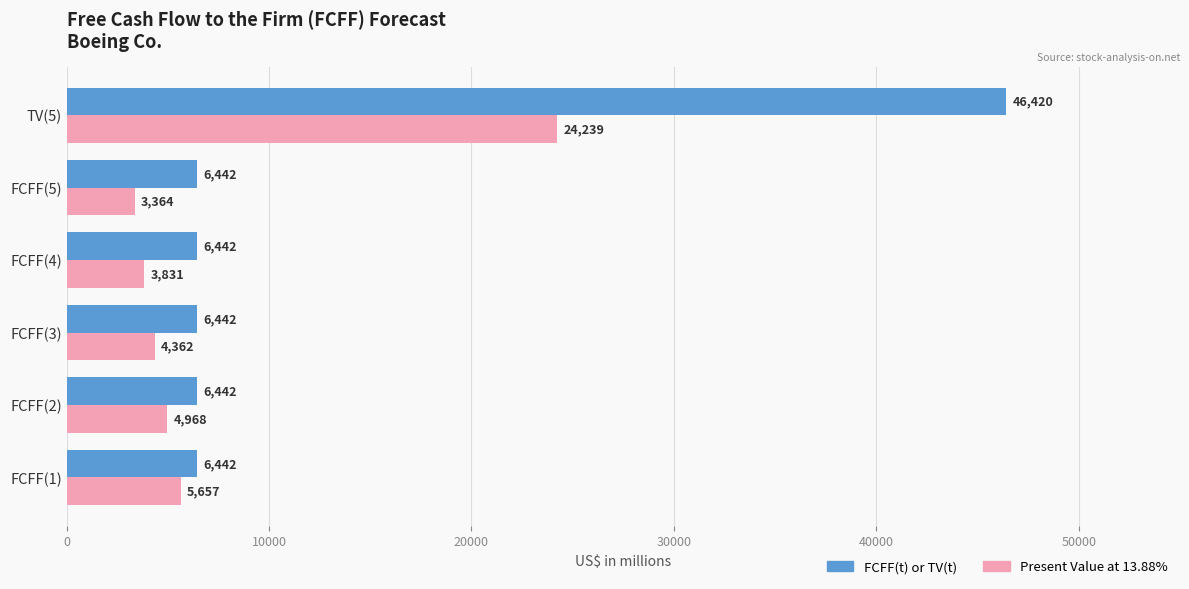

What is the spread (max minus min) of values at TV(5)?

22181